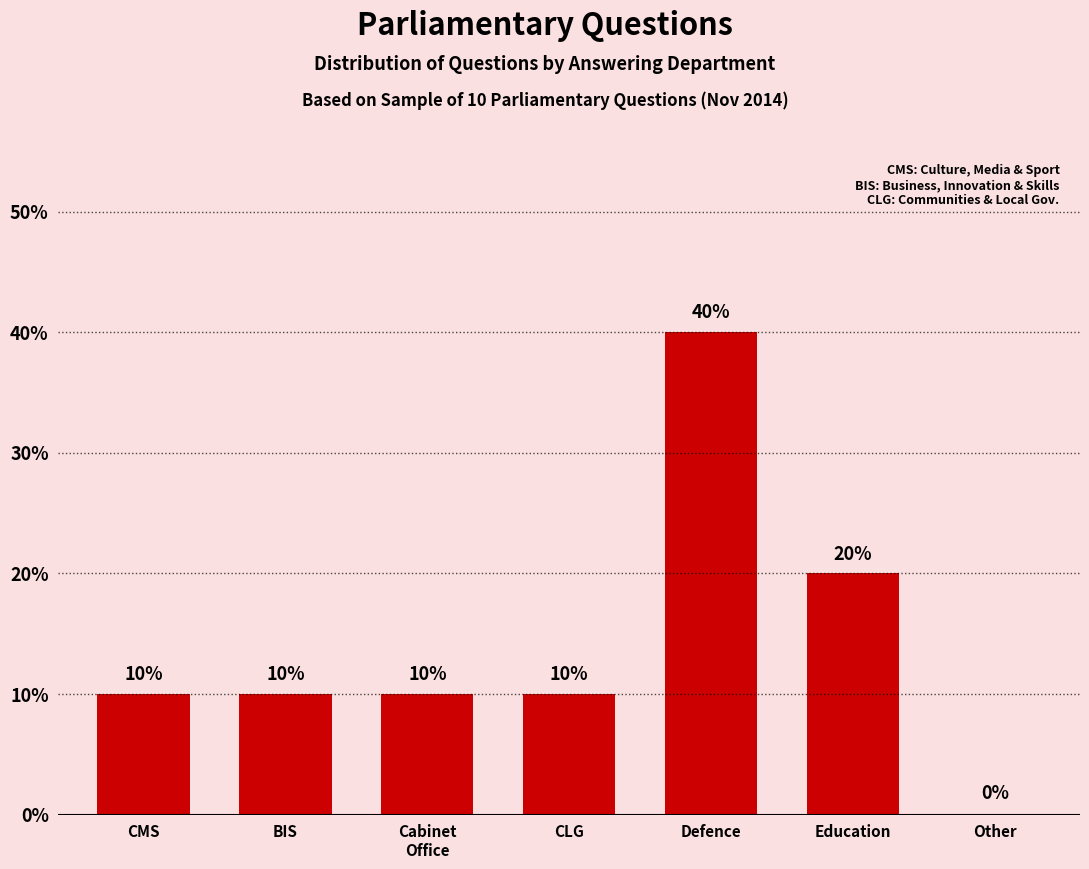

The value at Cabinet
Office is 7. True or false?

False